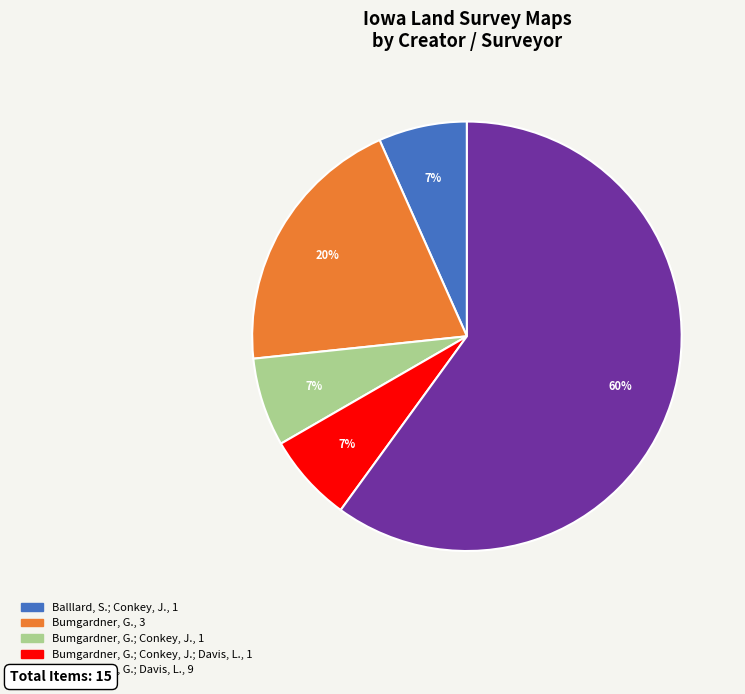

To the nearest percent, what is the average slice percentage?

20%